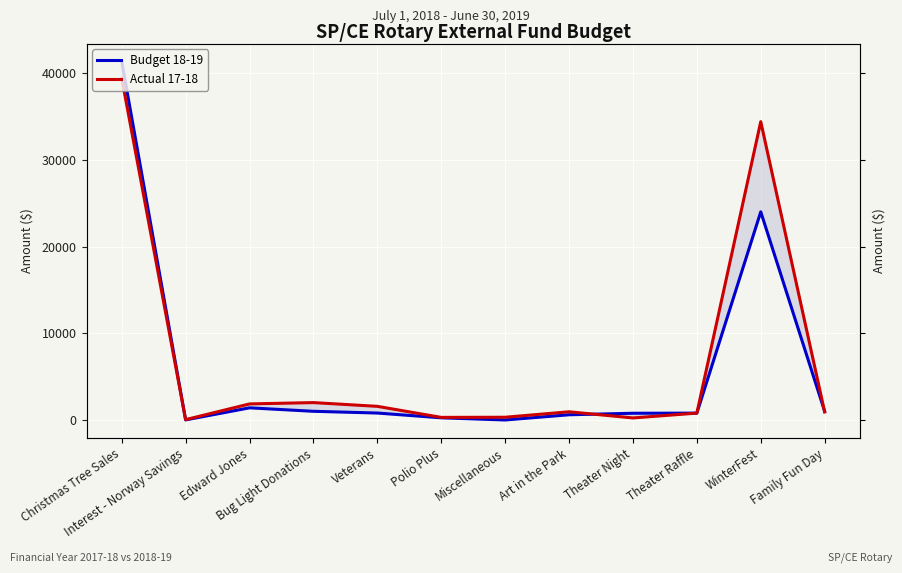

Is the value of Budget 18-19 at Miscellaneous greater than the value of Actual 17-18 at Art in the Park?

No